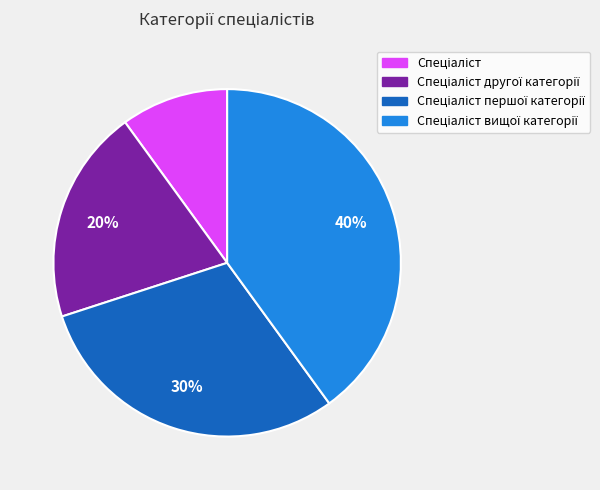

Is there any slice that represents more than half of the pie?

No